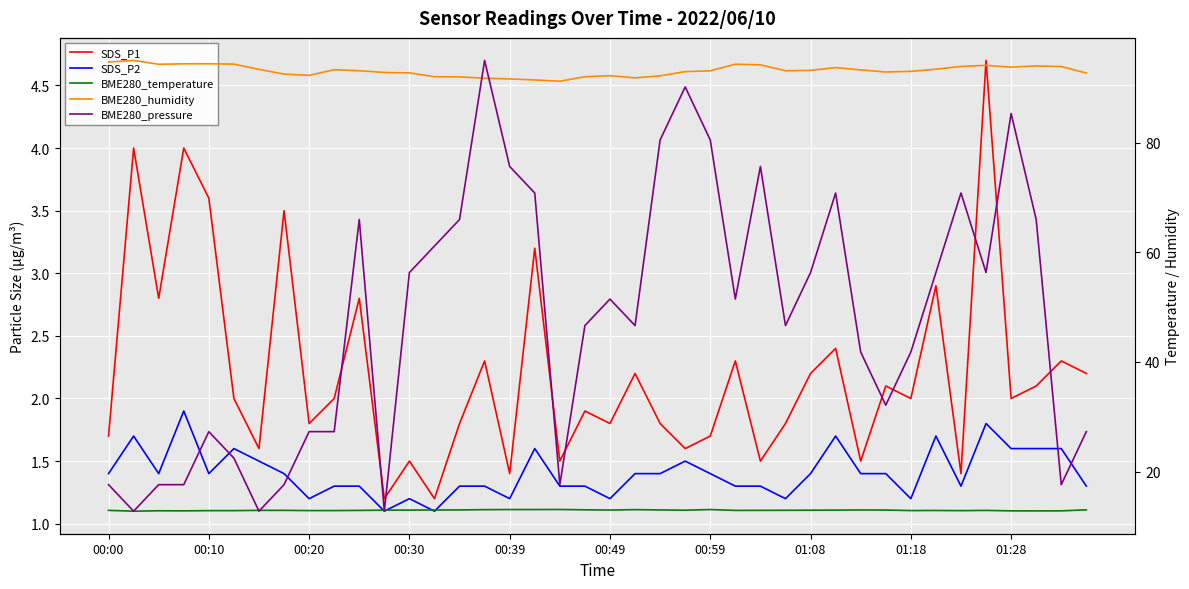

How many distinct data groups are displayed?

5